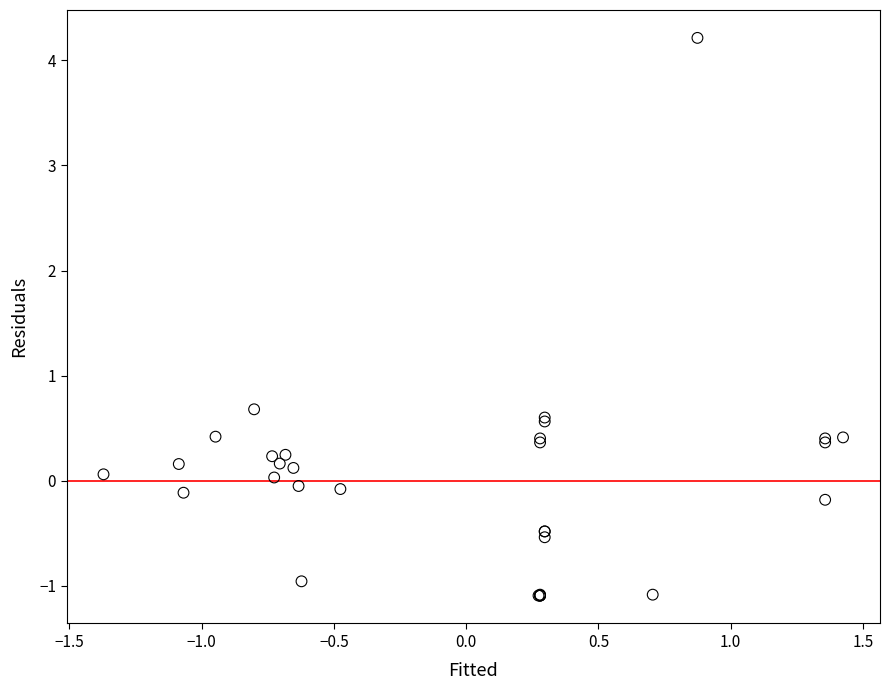

What Y value in the scatter plot is closest to 1?

0.7